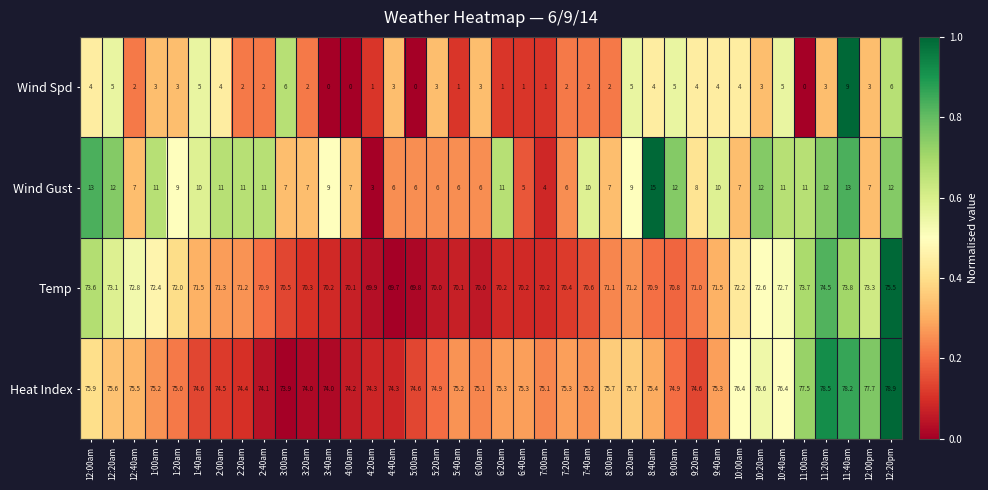

Where is Temp nearest to the value 72?

1:20am